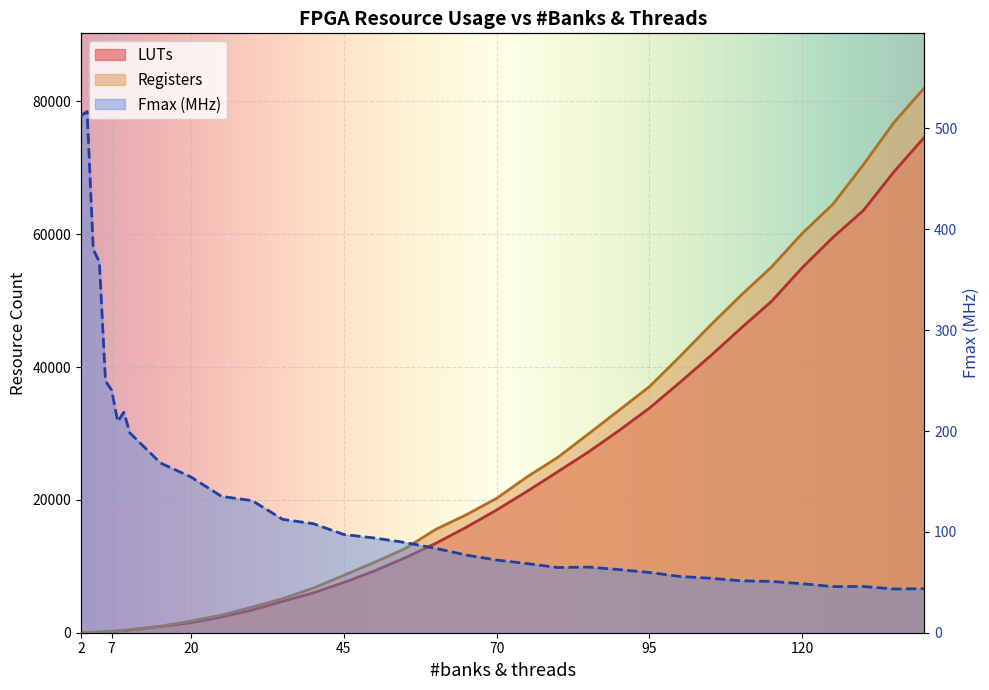

Which label corresponds to the largest value in the chart?

140